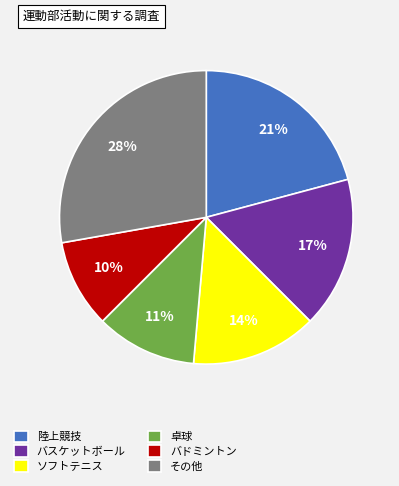

To the nearest percent, what is the difference between the largest and smallest slice percentages?

18%